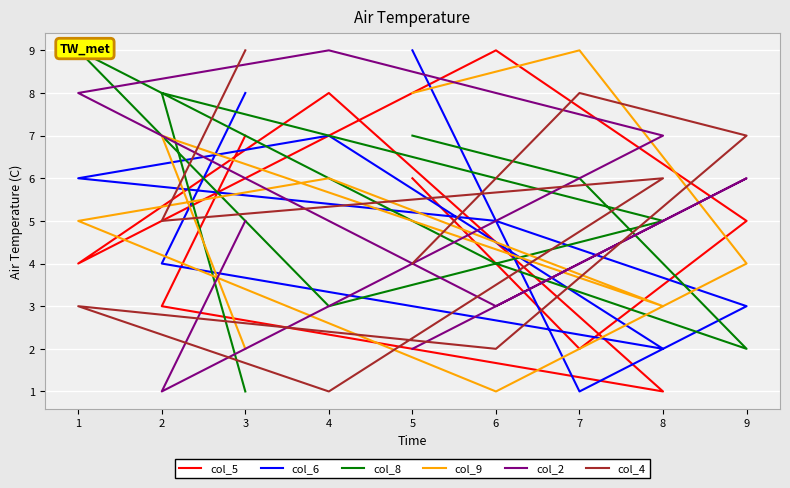

How many lines are shown in the chart?

6